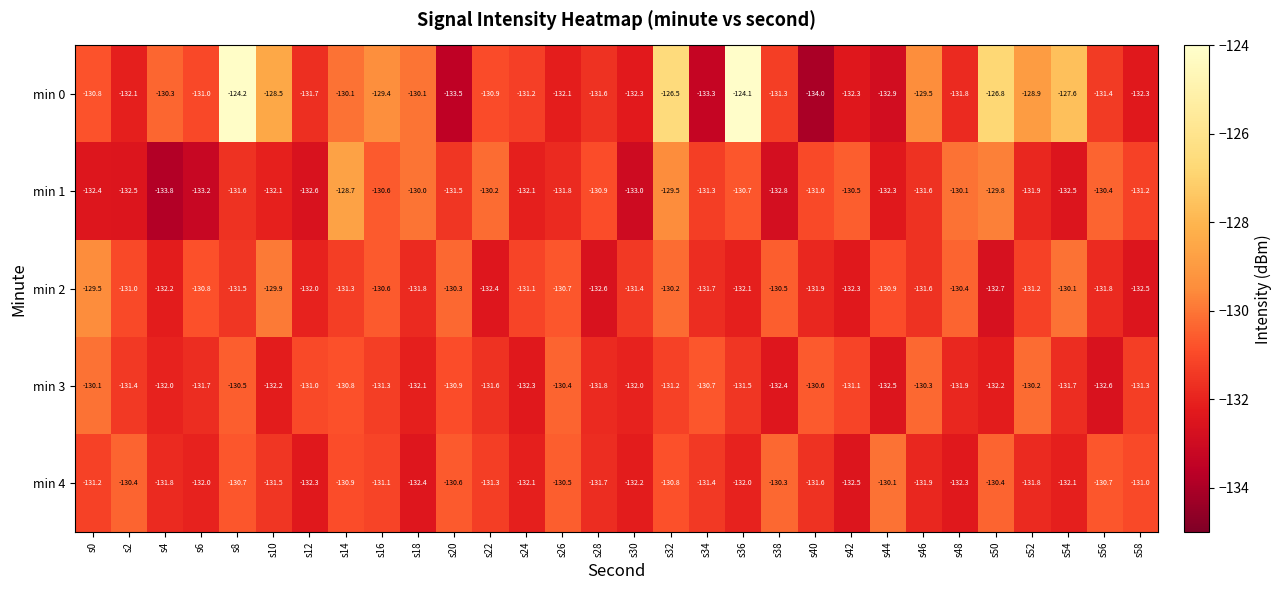

True or false: min 3 has a value of -210.0 at s36.

False